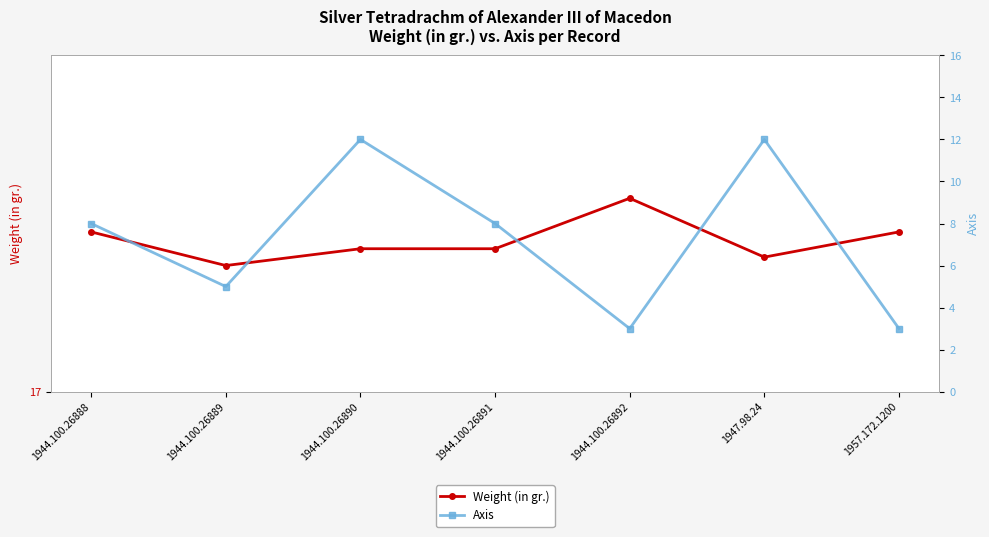

Which label corresponds to the smallest value in the chart?

1944.100.26892